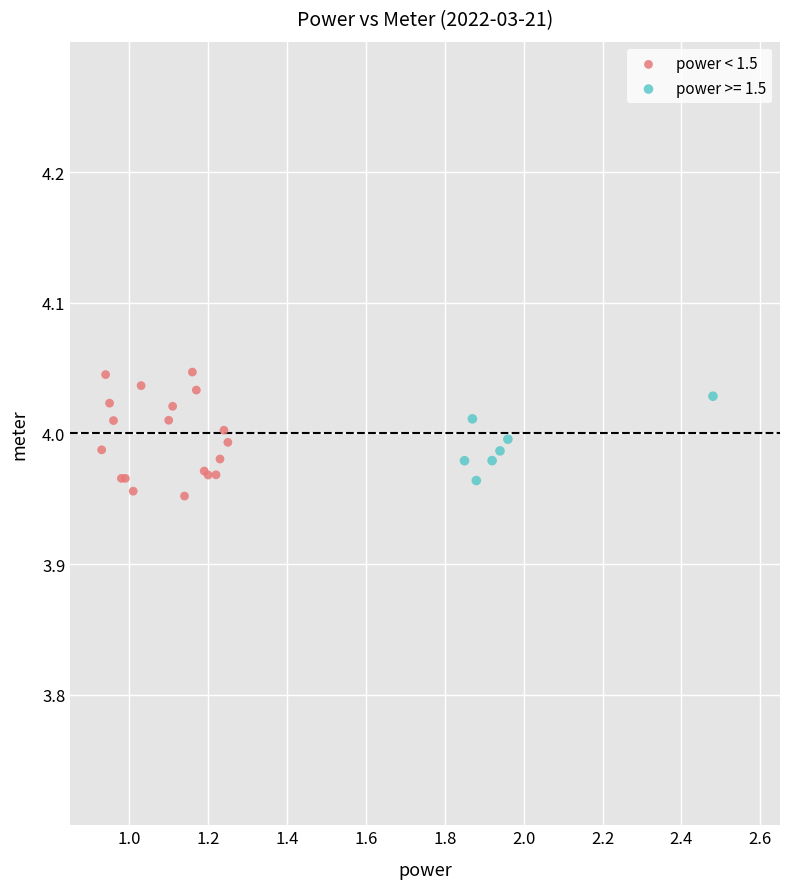

Which series has the widest spread of Y values?

power < 1.5